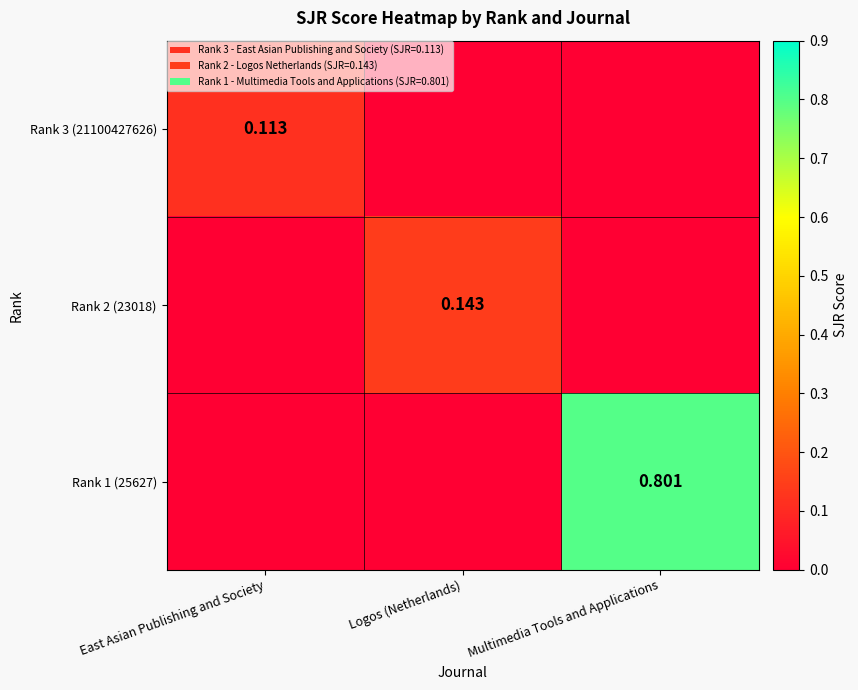

What is the difference between the highest and lowest values at Logos (Netherlands)?

0.1